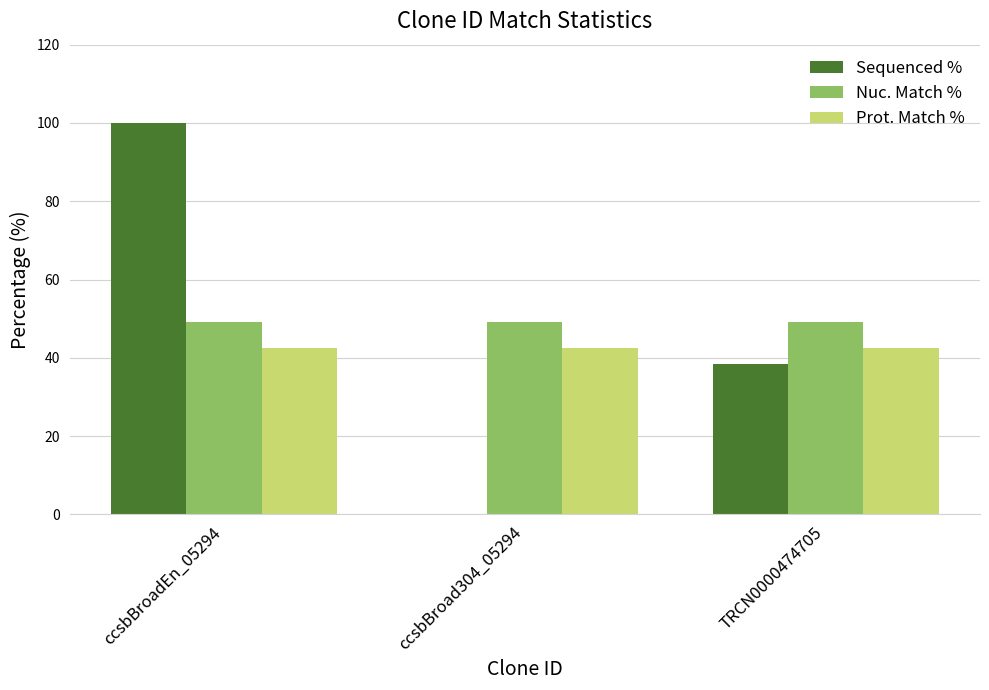

What is the highest value of the Prot. Match % series?

42.4